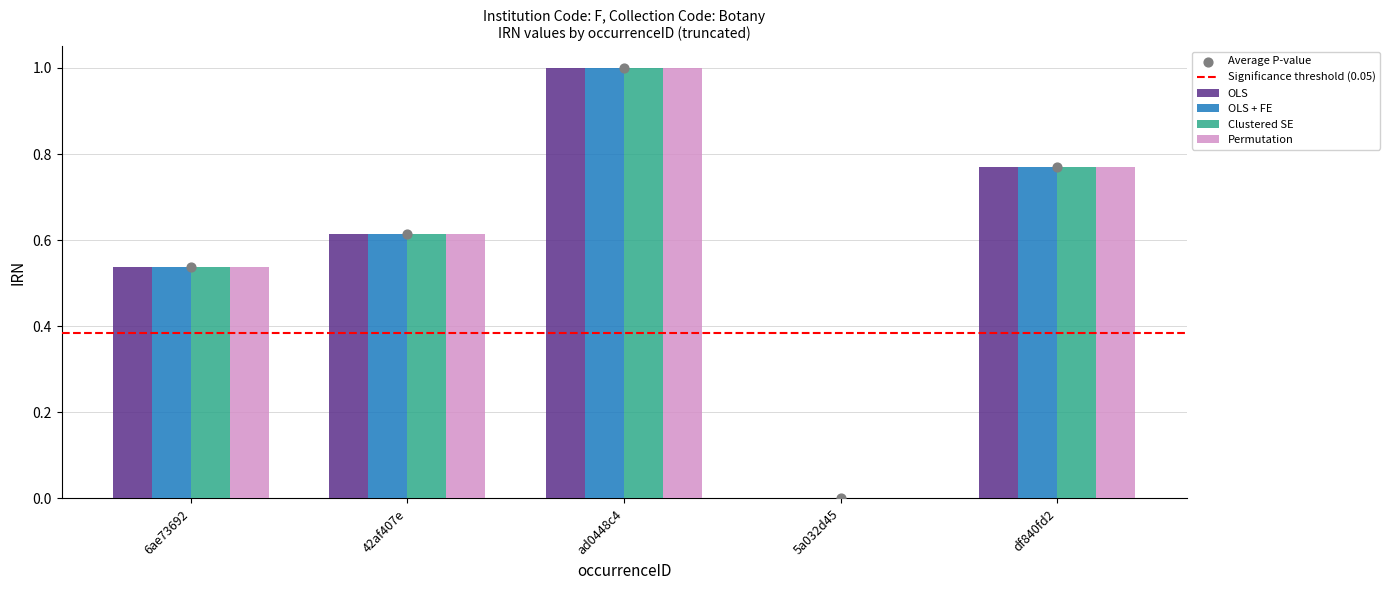

Which series contains the highest Y value?

OLS